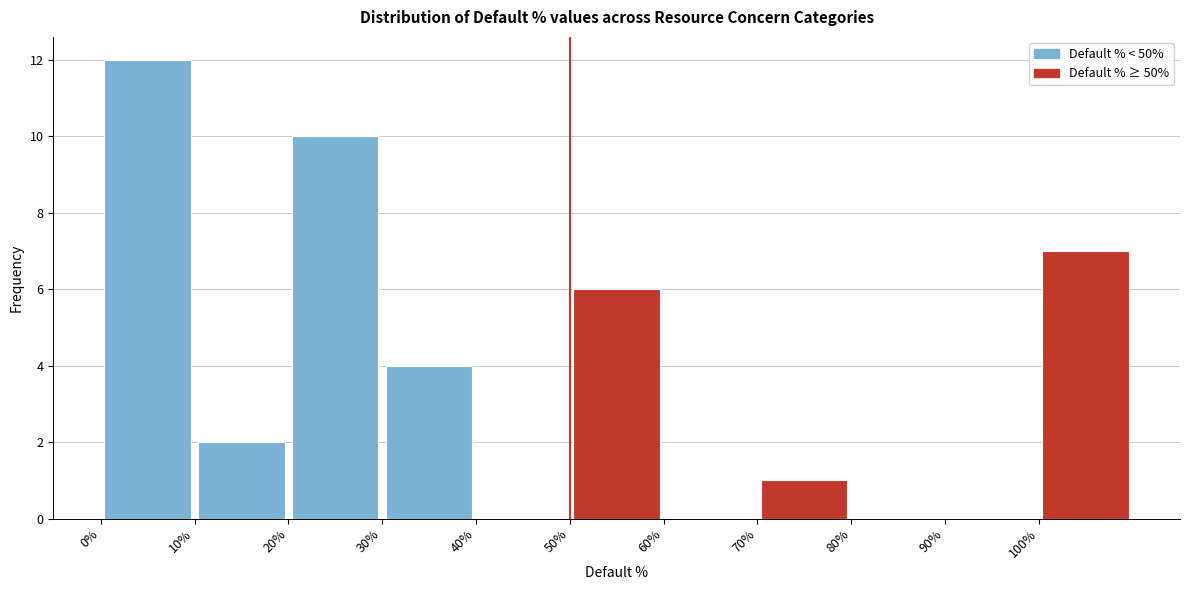

Reading left to right, transcribe this chart: for each bar, give the range it covers on the x-axis and its height. The values are not printed on the chart, so give them approximately, as read against the axis.

0 to 10: 12
10 to 20: 2
20 to 30: 10
30 to 40: 4
40 to 50: 0
50 to 60: 6
60 to 70: 0
70 to 80: 1
80 to 90: 0
90 to 100: 0
100 to 110: 7